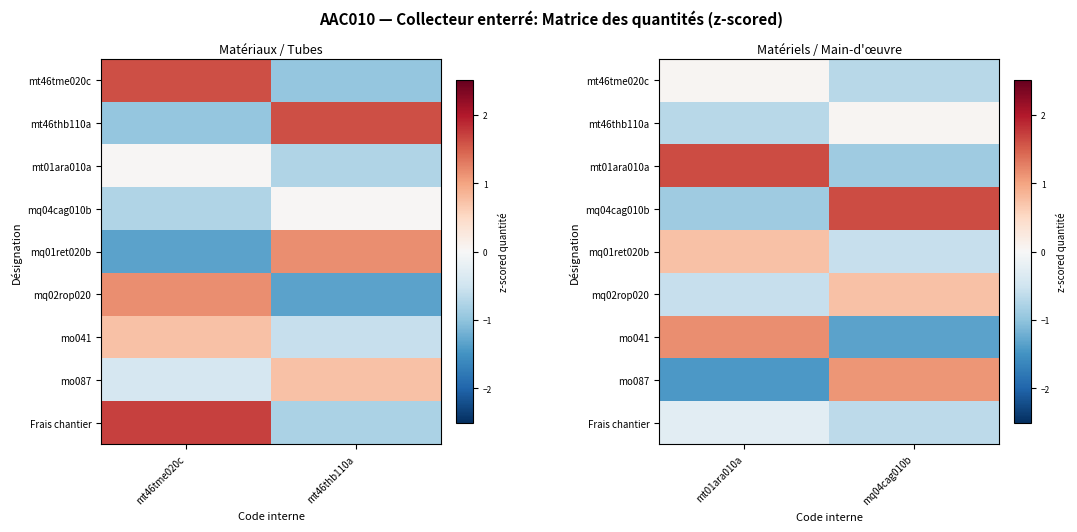

The value of mq04cag010b at mt01ara010a is -1.3. True or false?

False